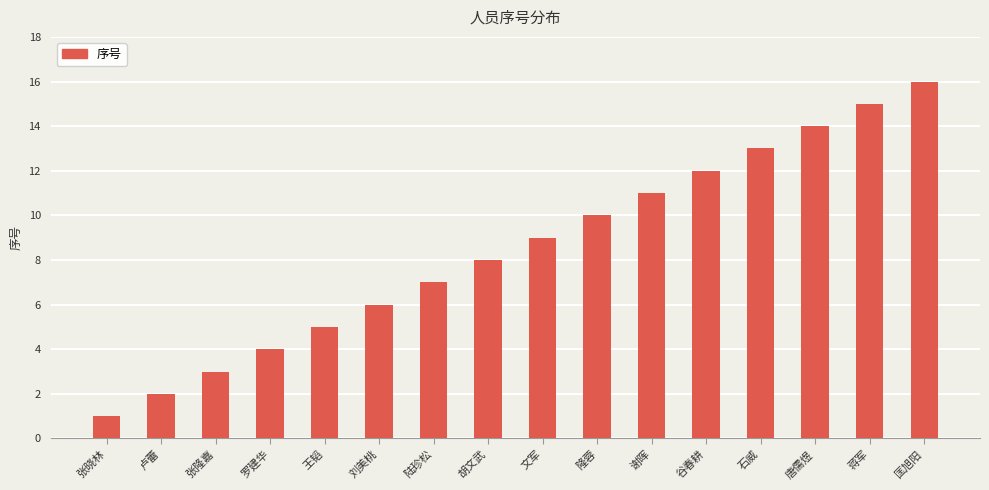

What is the difference between the values at 匡旭阳 and 文军?

7